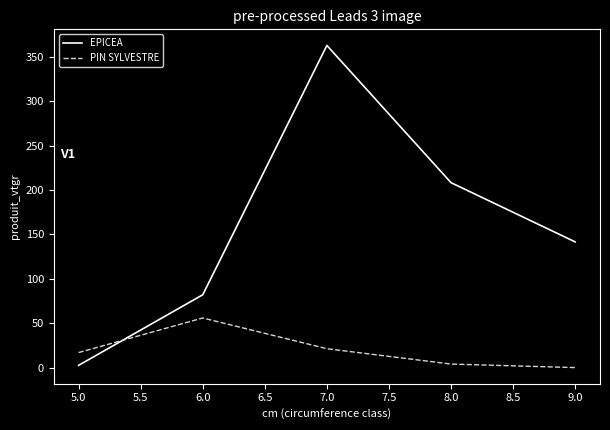

At how many categories does at least one series exceed 160?

2